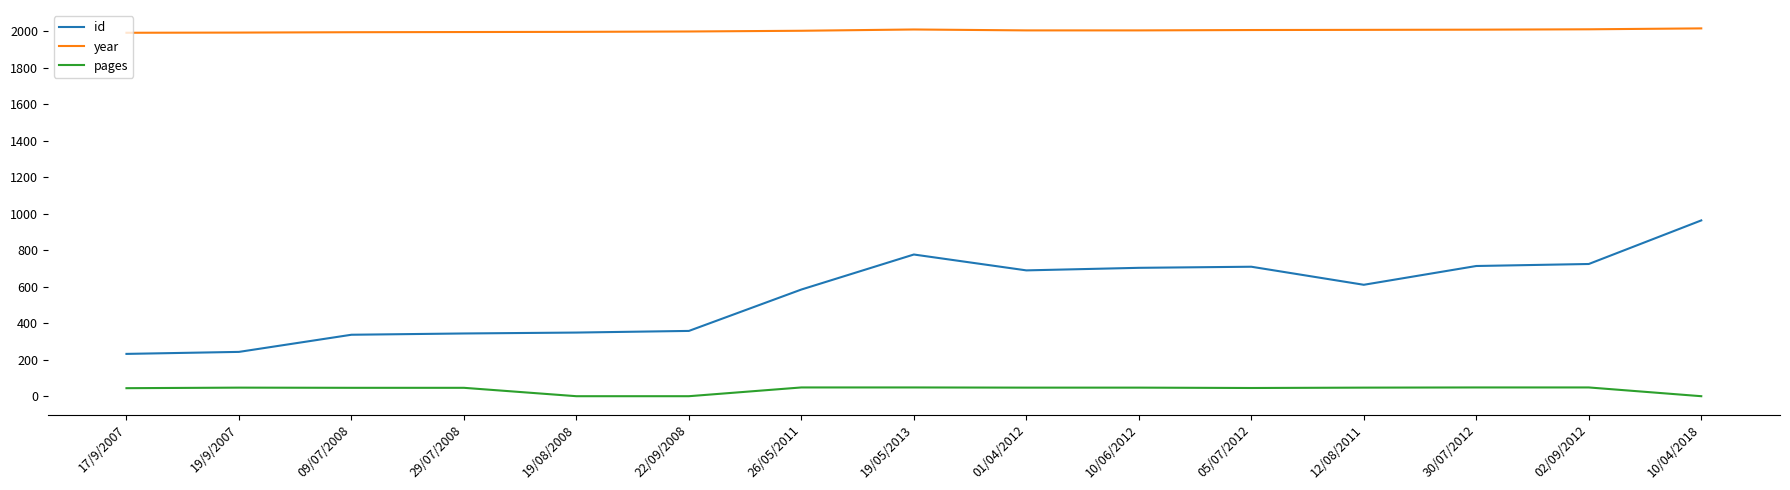

How many lines are shown in the chart?

3